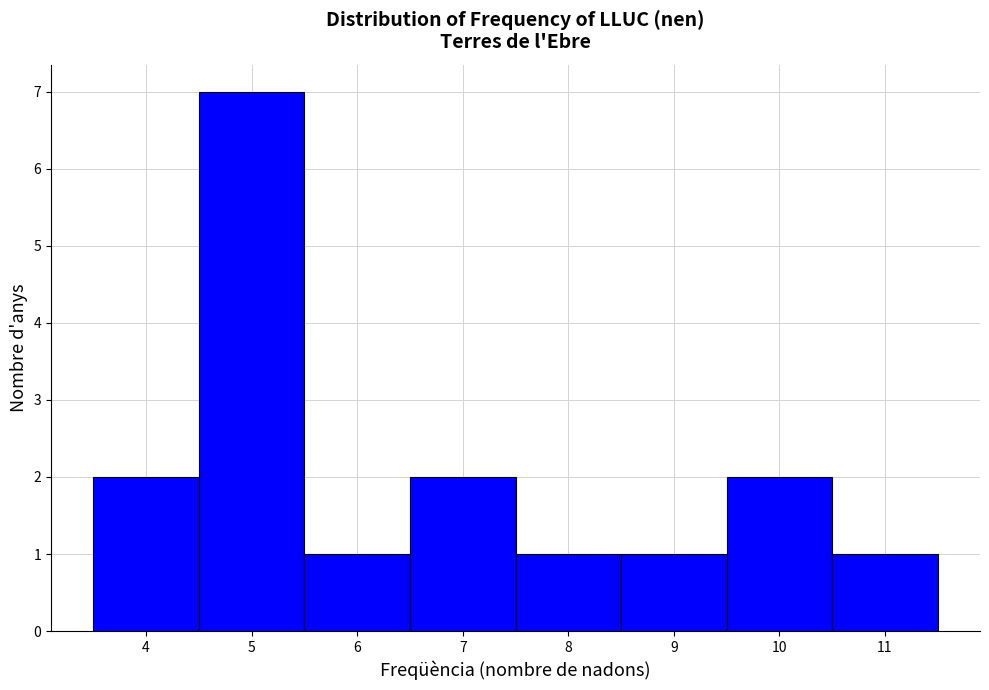

Reading left to right, list every bar in this chart as the range it spans on the x-axis followed by its height. The values are not printed on the chart, so give them approximately, as read against the axis.

3.5 to 4.5: 2
4.5 to 5.5: 7
5.5 to 6.5: 1
6.5 to 7.5: 2
7.5 to 8.5: 1
8.5 to 9.5: 1
9.5 to 10.5: 2
10.5 to 11.5: 1